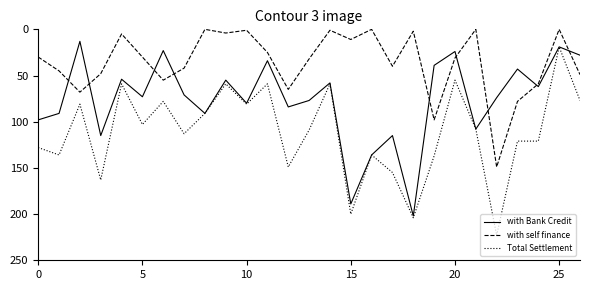

Reading right to left, list all the values displayed in this chart.

with Bank Credit: 28	19	62	43	74	108	24	39	202	115	136	189	58	77	84	34	80	55	91	71	23	73	54	115	13	91	98
with self finance: 49	0	59	78	149	0	31	98	2	40	0	11	1	32	65	25	1	4	0	42	55	30	5	48	68	45	30
Total Settlement: 77	19	121	121	223	108	55	137	204	155	136	200	59	109	149	59	81	59	91	113	78	103	59	163	81	136	128